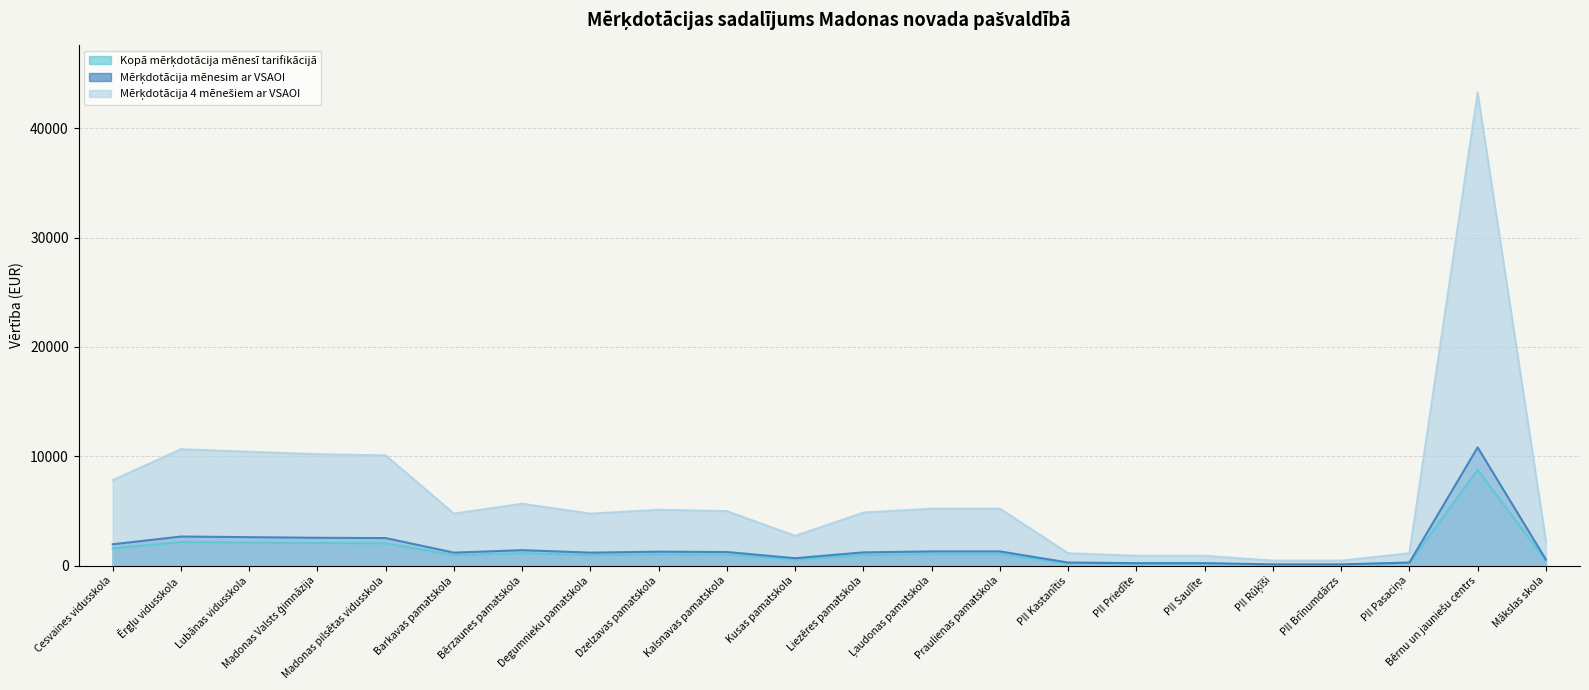

What is the highest value of the Kopā mērķdotācija mēnesī tarifikācijā series?

8748